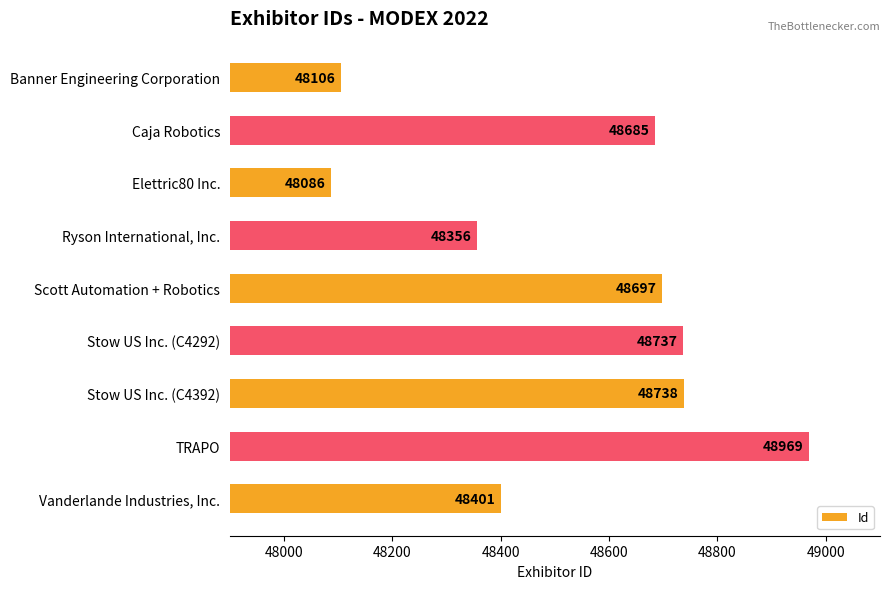

Reading top to bottom, extract all data points from this chart.

48106	48685	48086	48356	48697	48737	48738	48969	48401